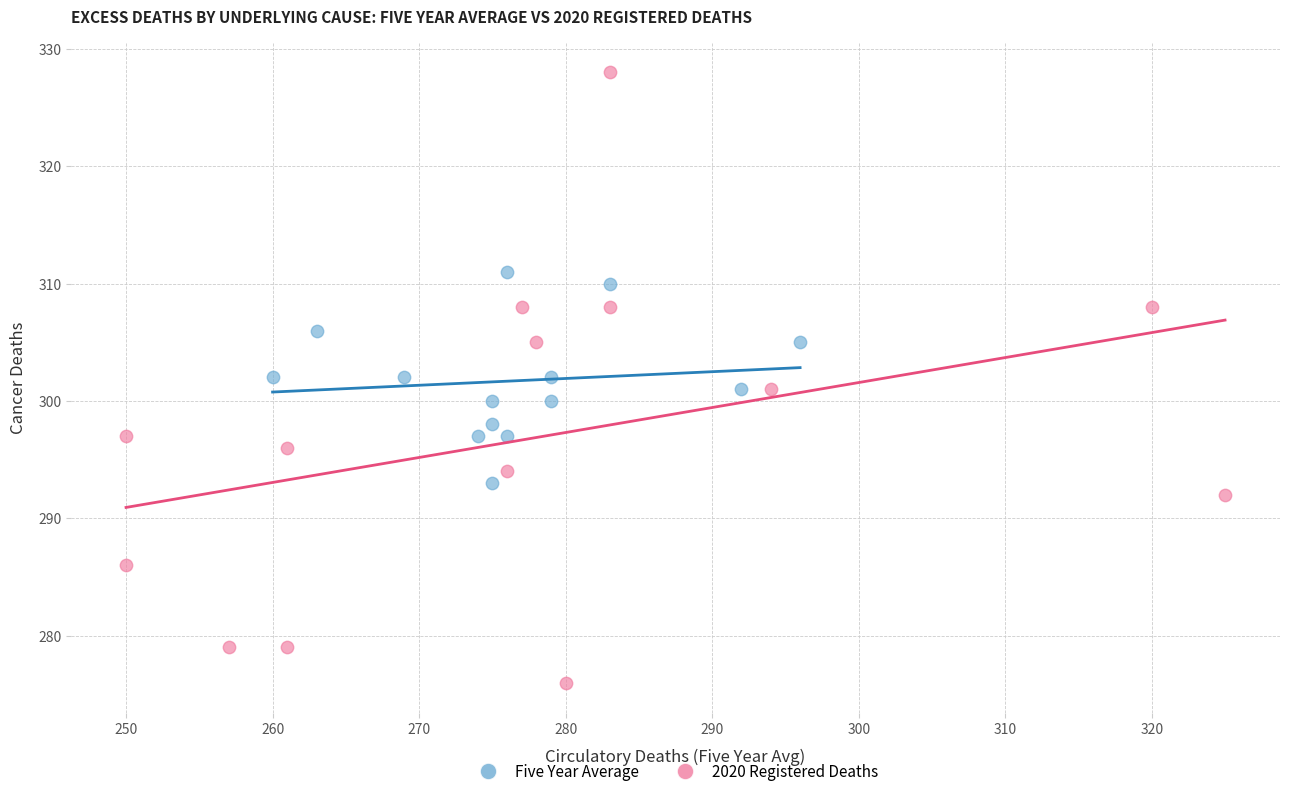

Which series contains the highest Y value?

2020 Registered Deaths